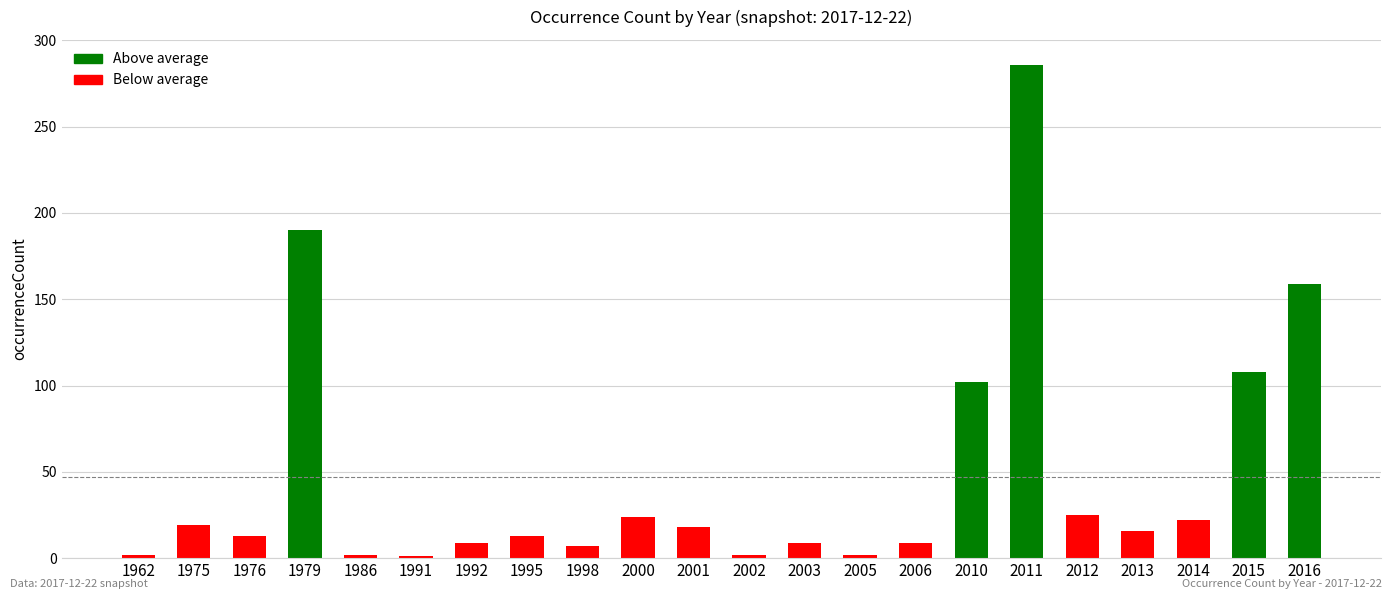

What is the maximum value shown in the chart?

286